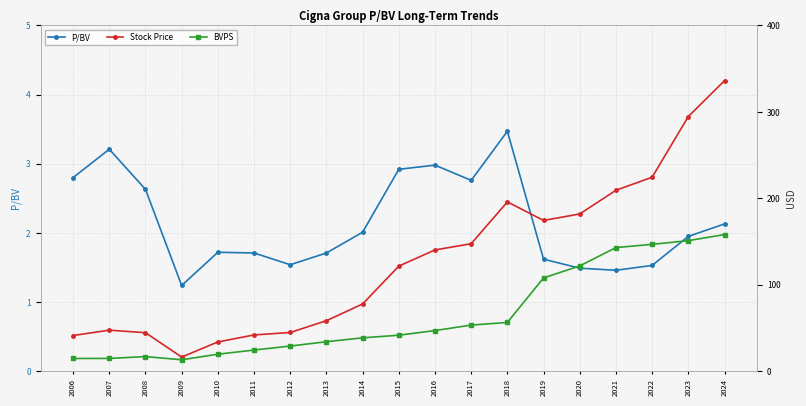

Where is the first local maximum for BVPS?

2008